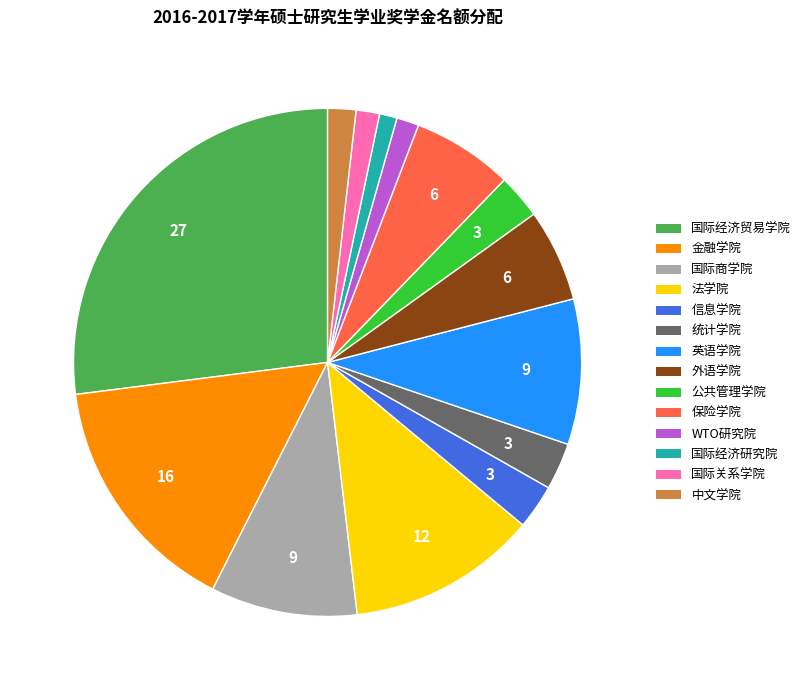

Do 法学院 and 国际商学院 together represent more than half of the pie?

No